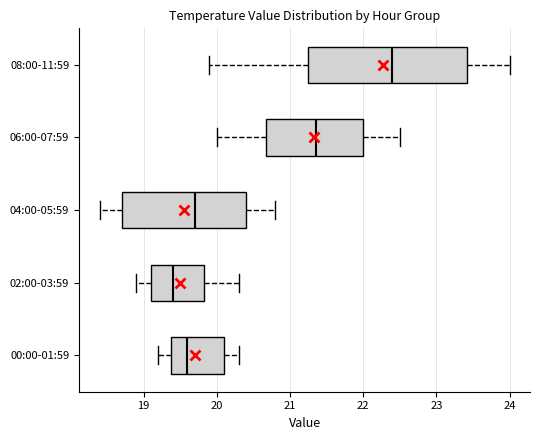

Which box is the widest, from its left edge to its right edge?

08:00-11:59